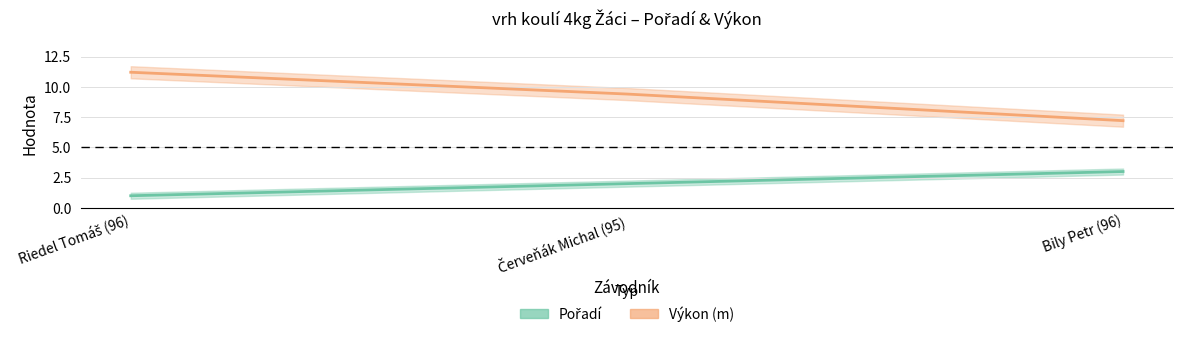

Which series has the largest total across all categories?

Výkon (m)